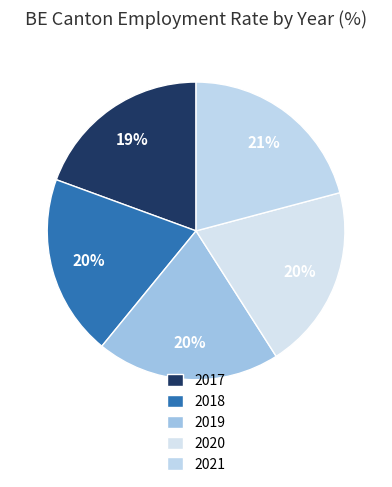

Is 2021 the majority of the pie?

No